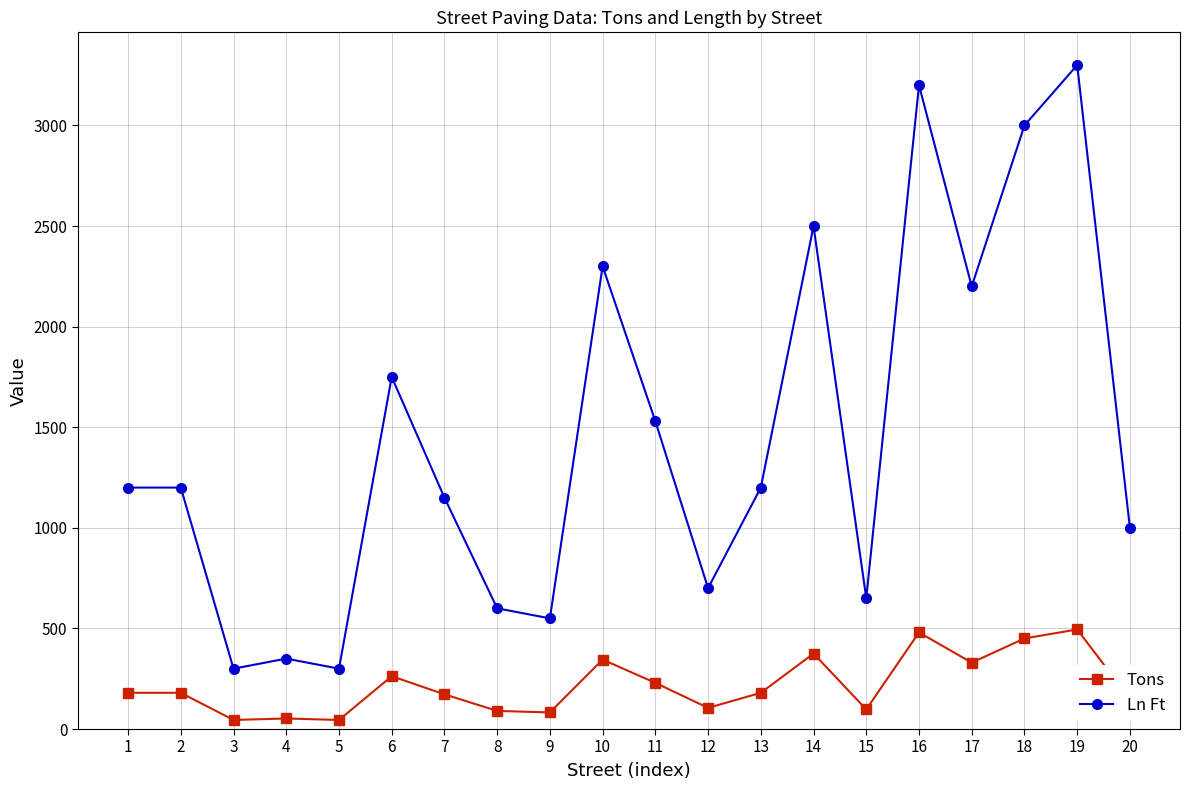

What is the maximum value shown in the chart?

3300.0